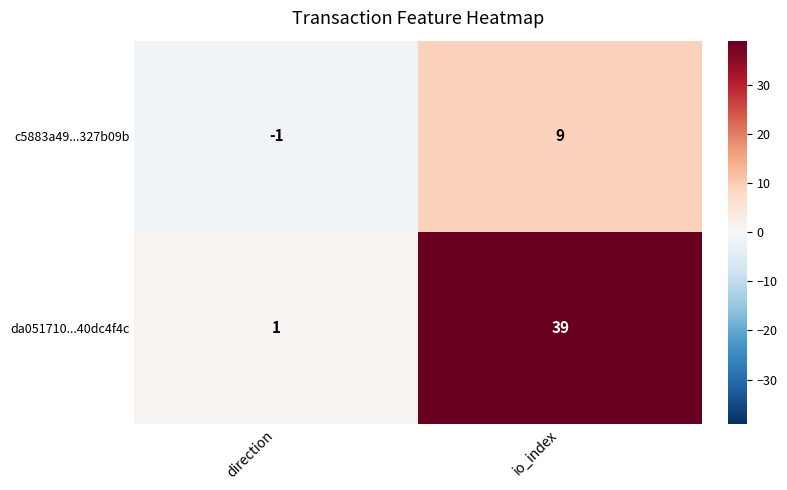

At how many categories does at least one series exceed 34?

1